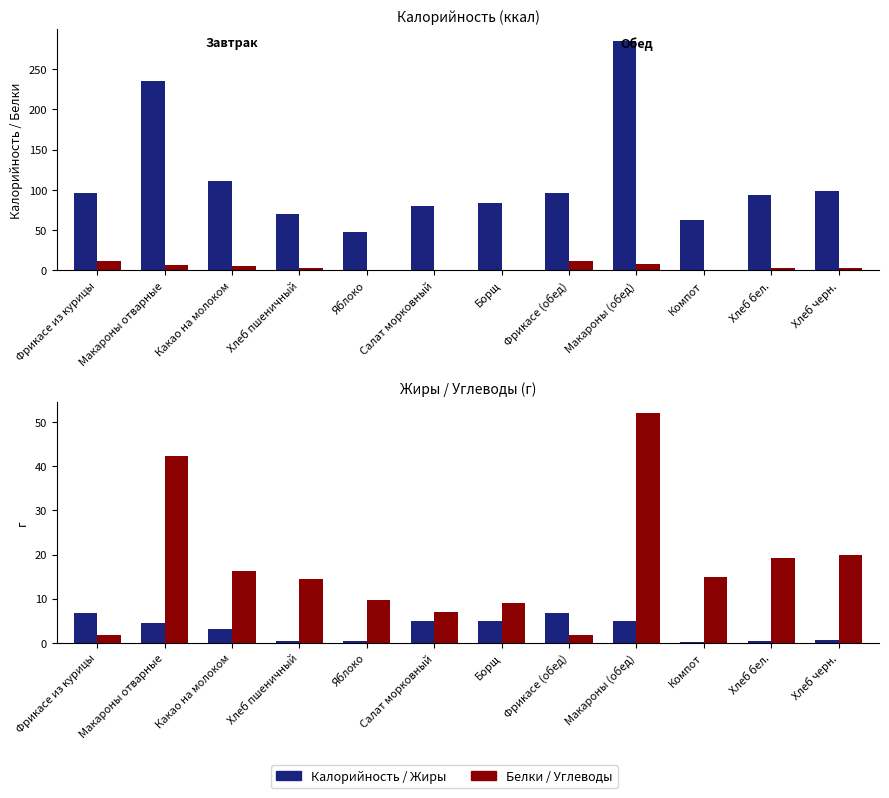

True or false: Калорийность has a value of 70.5 at Хлеб пшеничный.

True